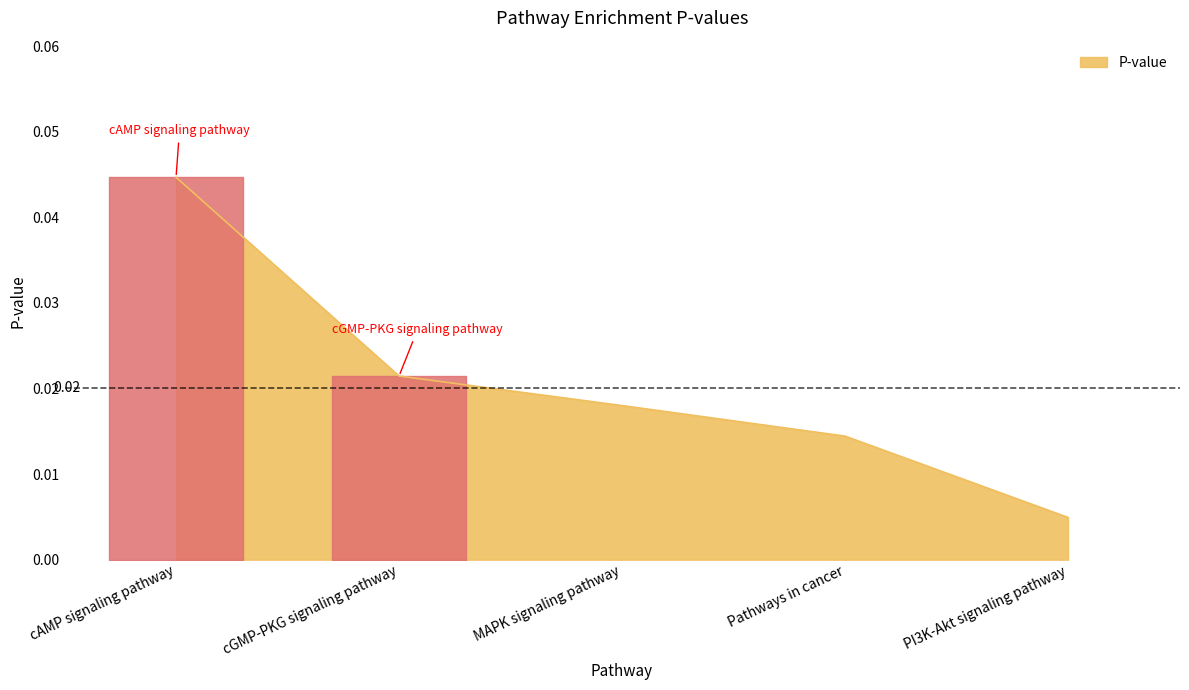

Does the chart have visible grid lines?

No